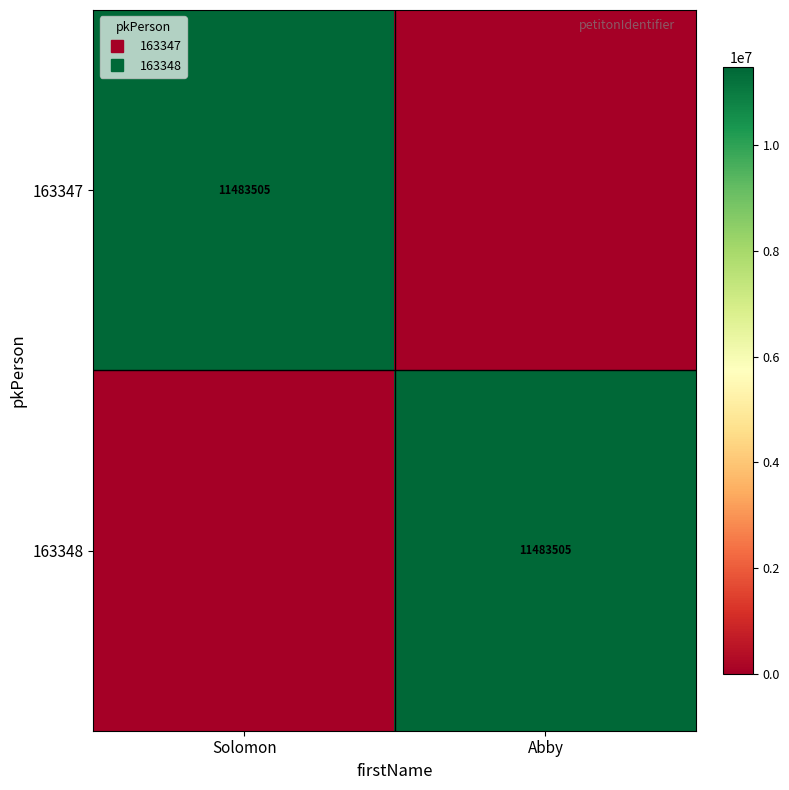

What is the average value of the 163347 series?

5741752